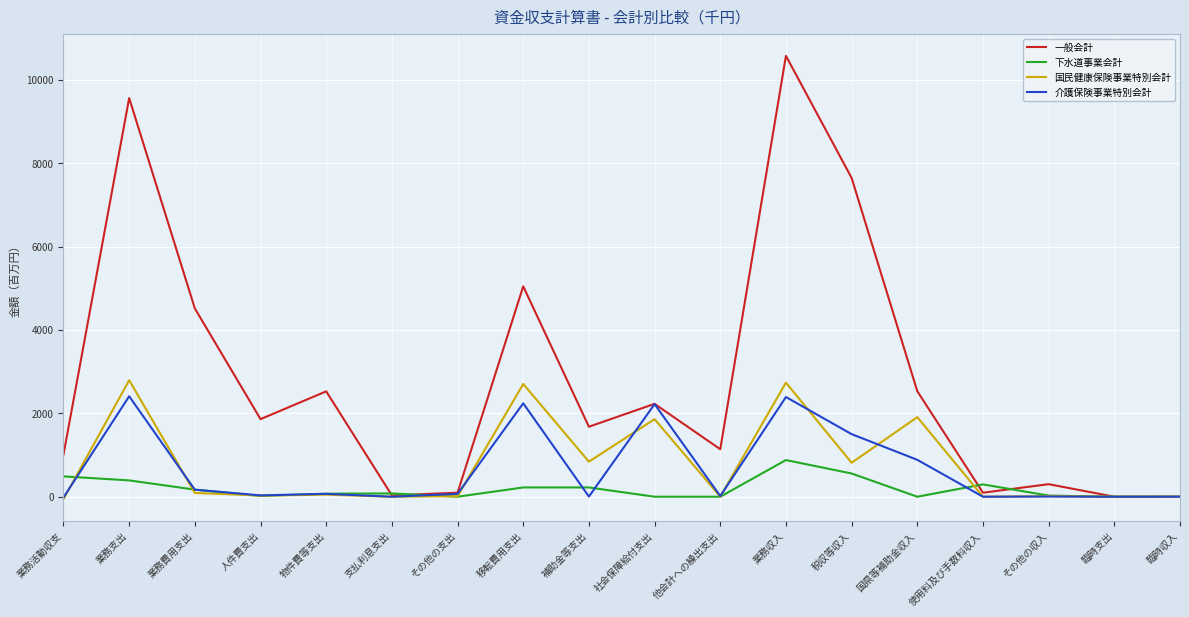

Which series has the largest total across all categories?

一般会計